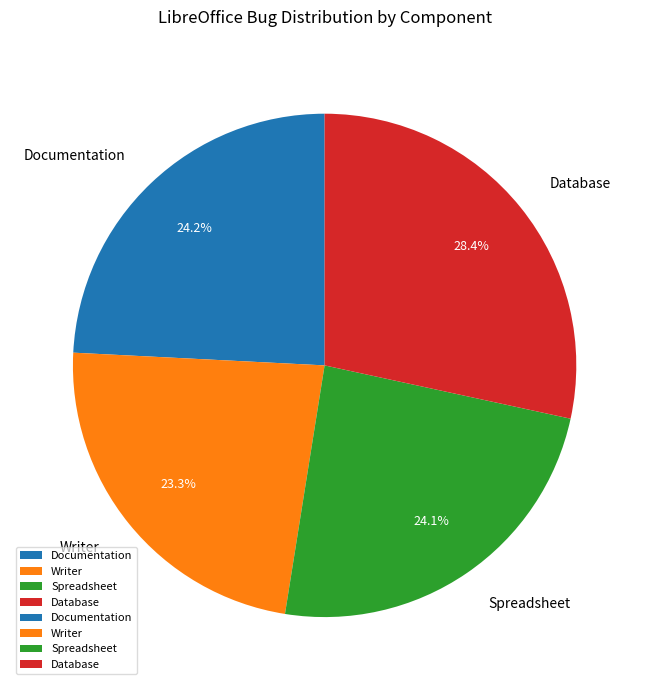

What percentage do Writer and Documentation together represent?

47.5%